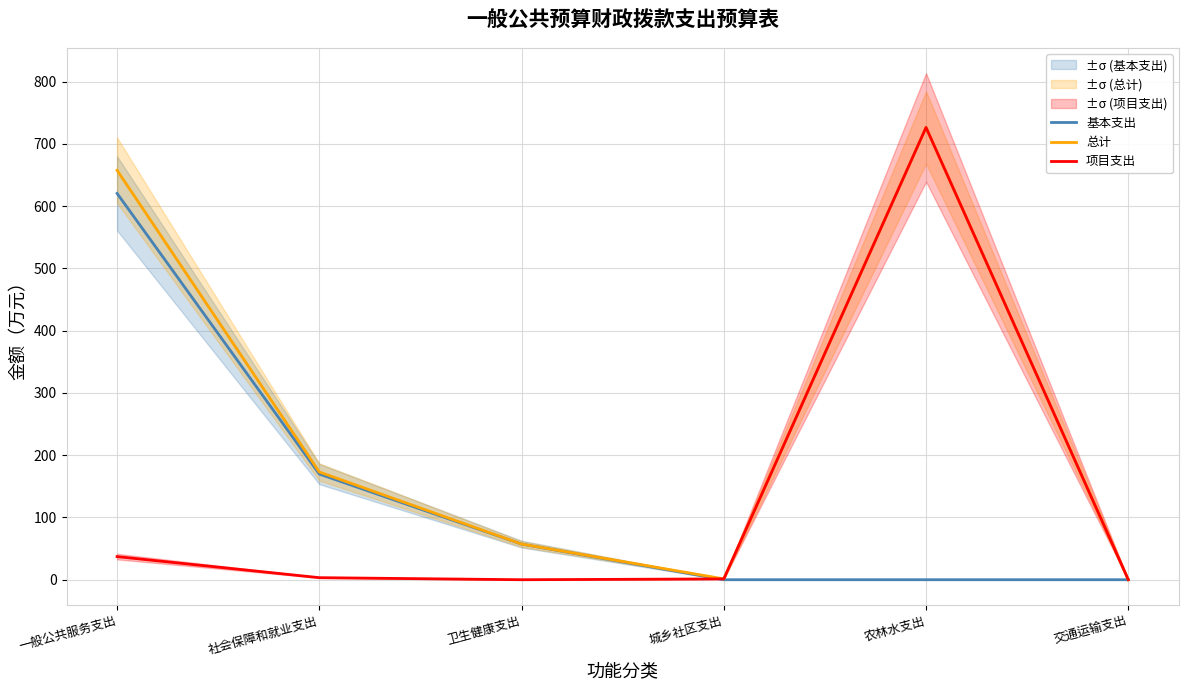

Rank the series by their maximum value, from lowest to highest.

基本支出, 总计, 项目支出